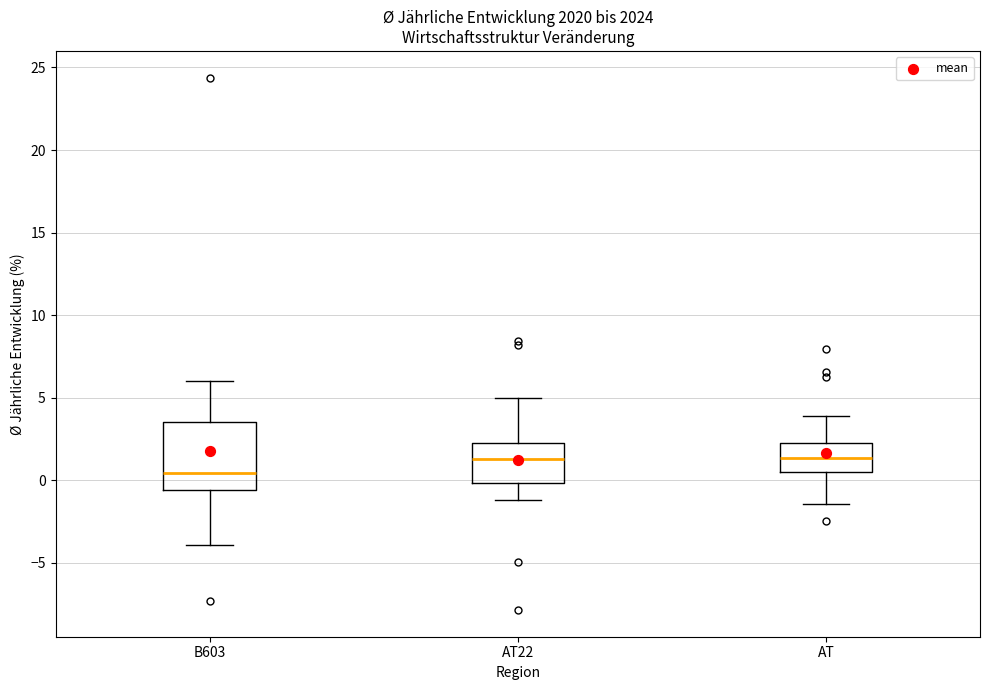

Which box's median line is the lowest?

B603